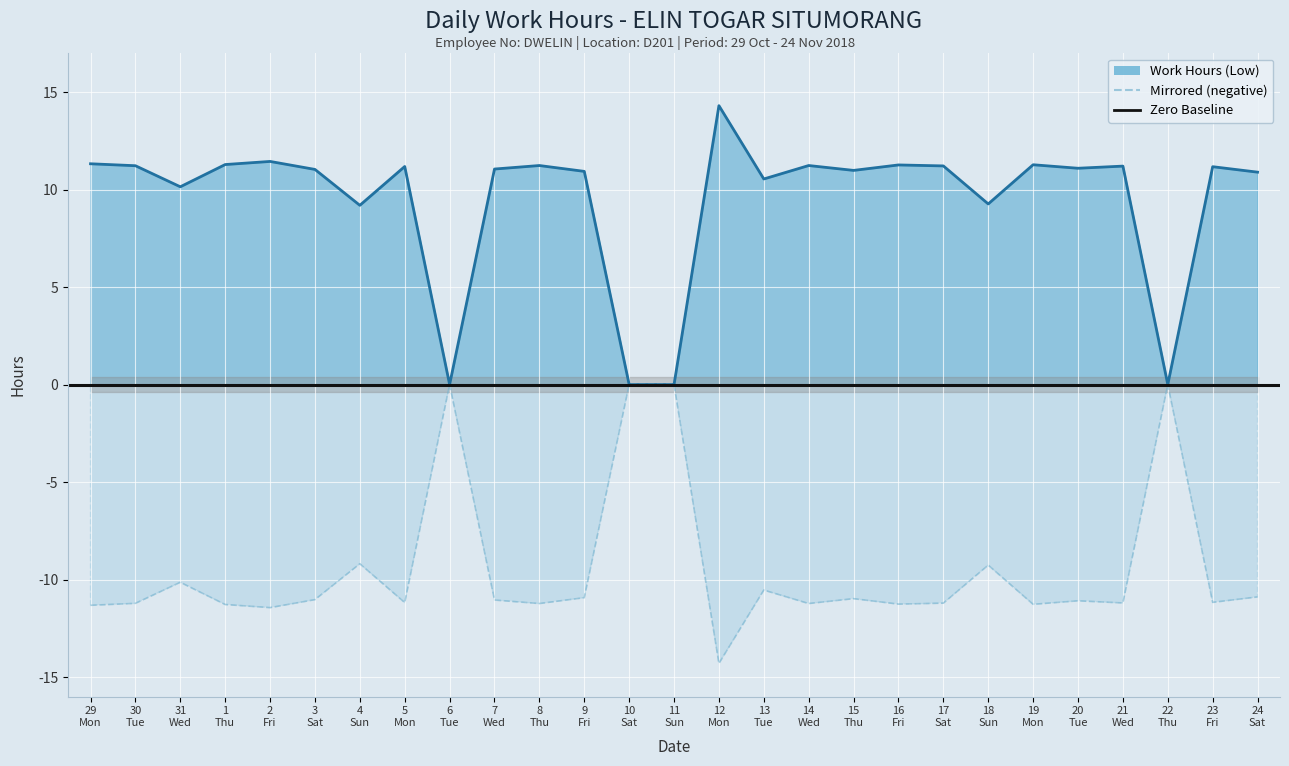

Which series has the largest total across all categories?

Work Hours (Low)